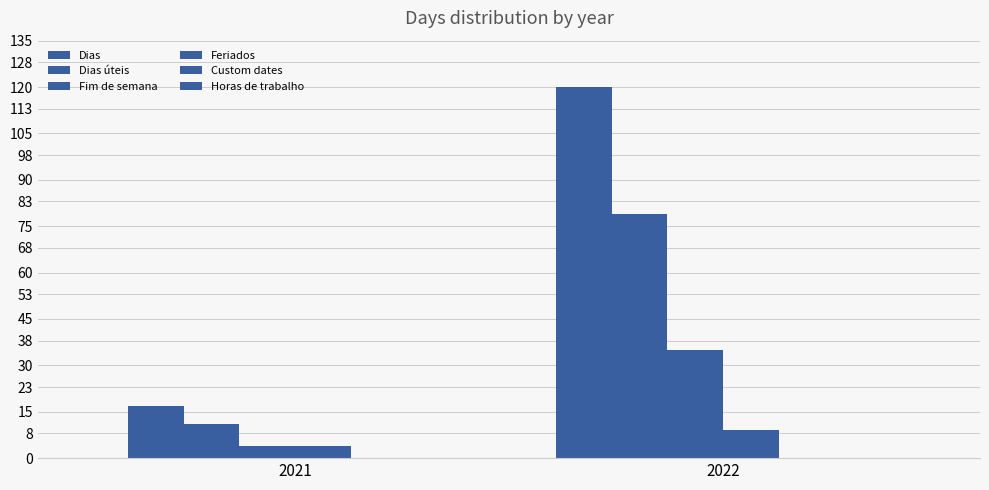

At 2022, list the series in order from largest to smallest.

Dias, Dias úteis, Fim de semana, Feriados, Custom dates, Horas de trabalho